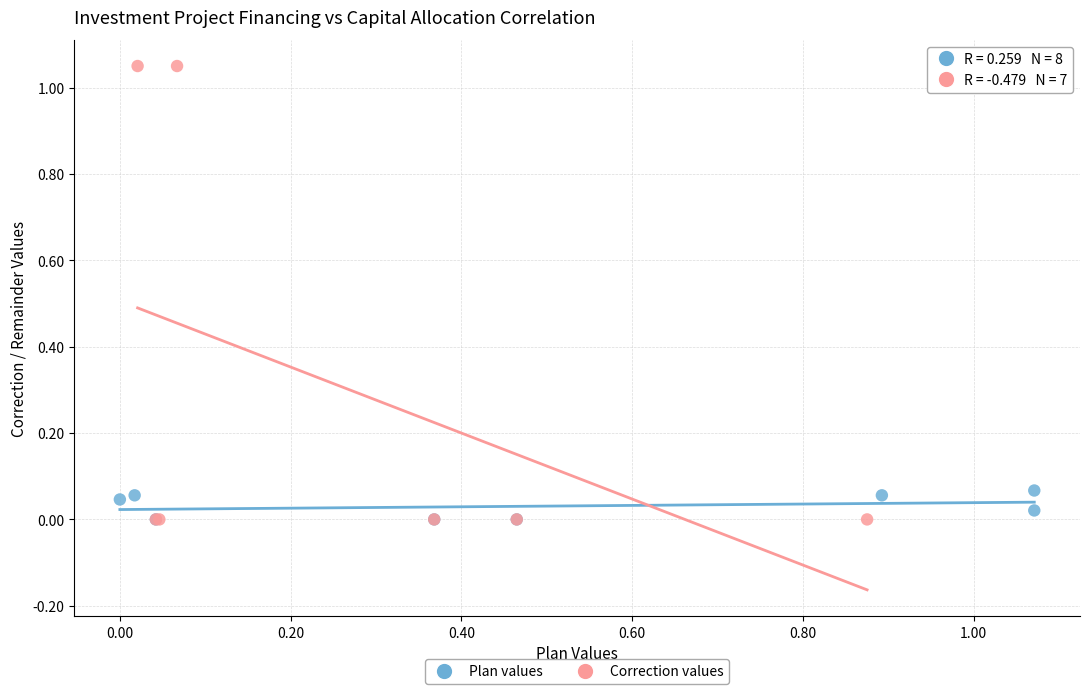

What are all the series names shown in the legend?

Plan values, Correction values